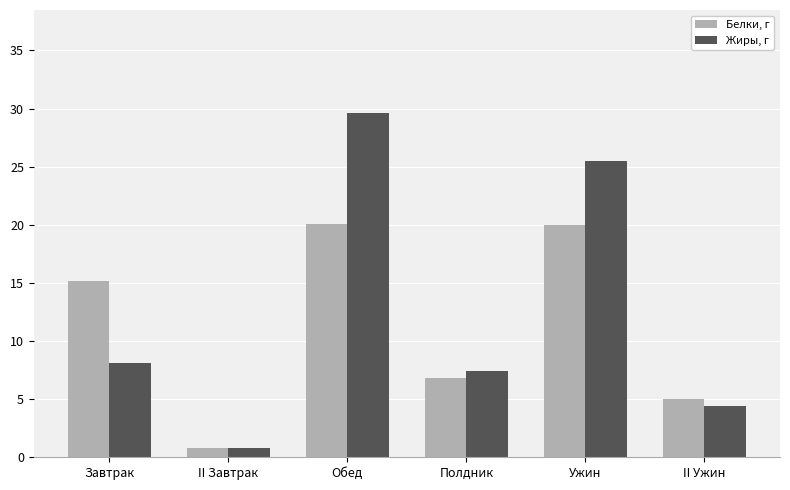

Between Полдник and Ужин, which series saw the biggest shift?

Жиры, г